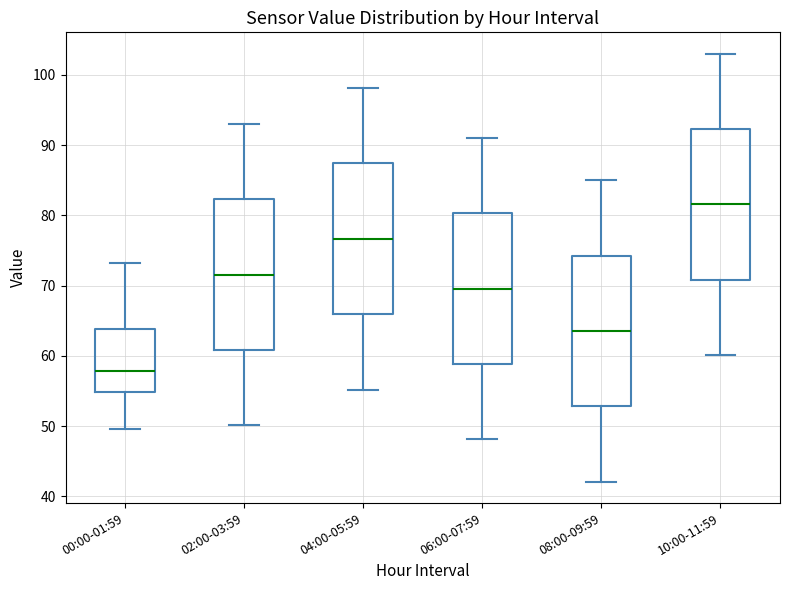

Reading left to right, read every box against the y-axis: the position of its median line, the range the box covers, and the ends of its whiskers. The values are not printed on the chart, so give them approximately, as read against the axis.

00:00-01:59: median 58, box 55 to 64, whiskers 50 to 73
02:00-03:59: median 72, box 61 to 82, whiskers 50 to 93
04:00-05:59: median 77, box 66 to 87, whiskers 55 to 98
06:00-07:59: median 70, box 59 to 80, whiskers 48 to 91
08:00-09:59: median 64, box 53 to 74, whiskers 42 to 85
10:00-11:59: median 82, box 71 to 92, whiskers 60 to 103